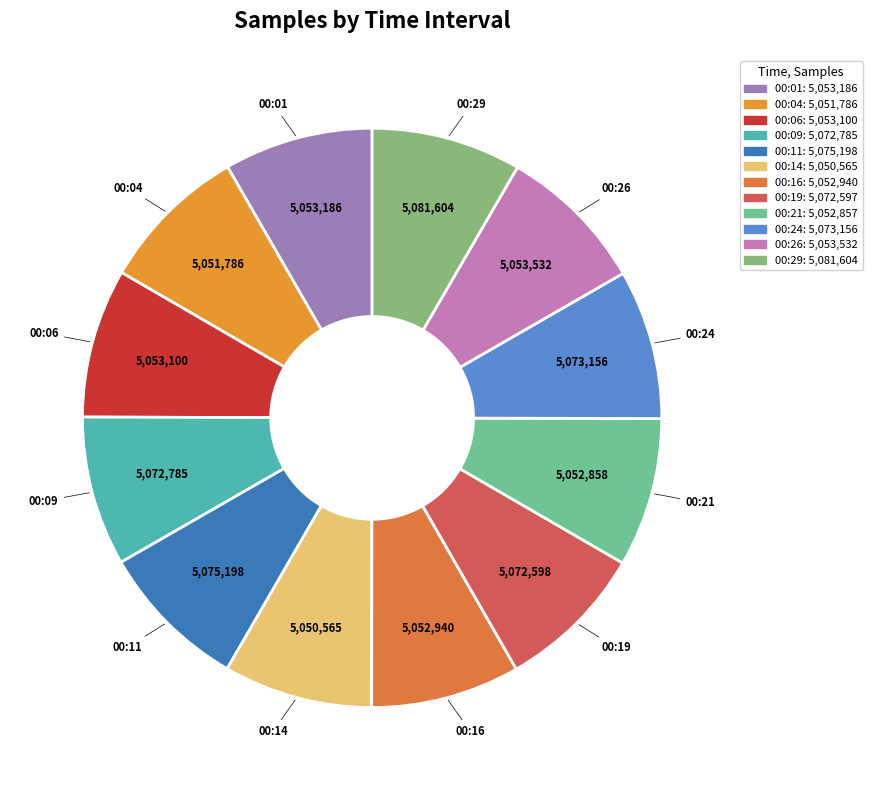

Count the number of slices in the pie.

12